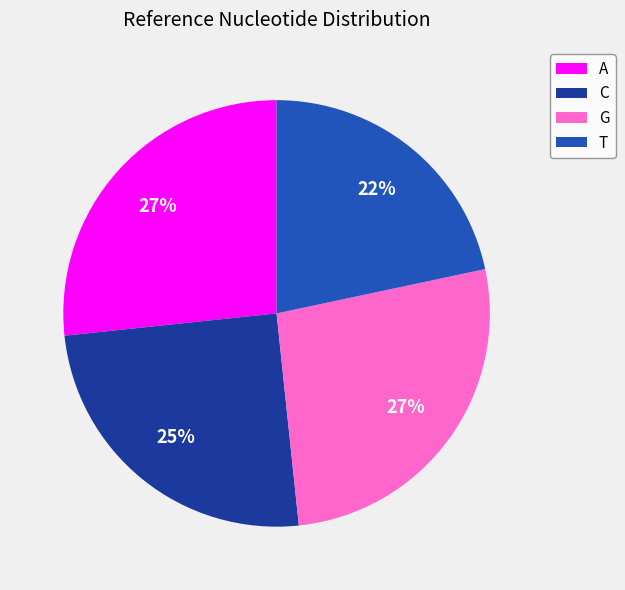

Approximately how many times larger is the value at C compared to A?

0.9